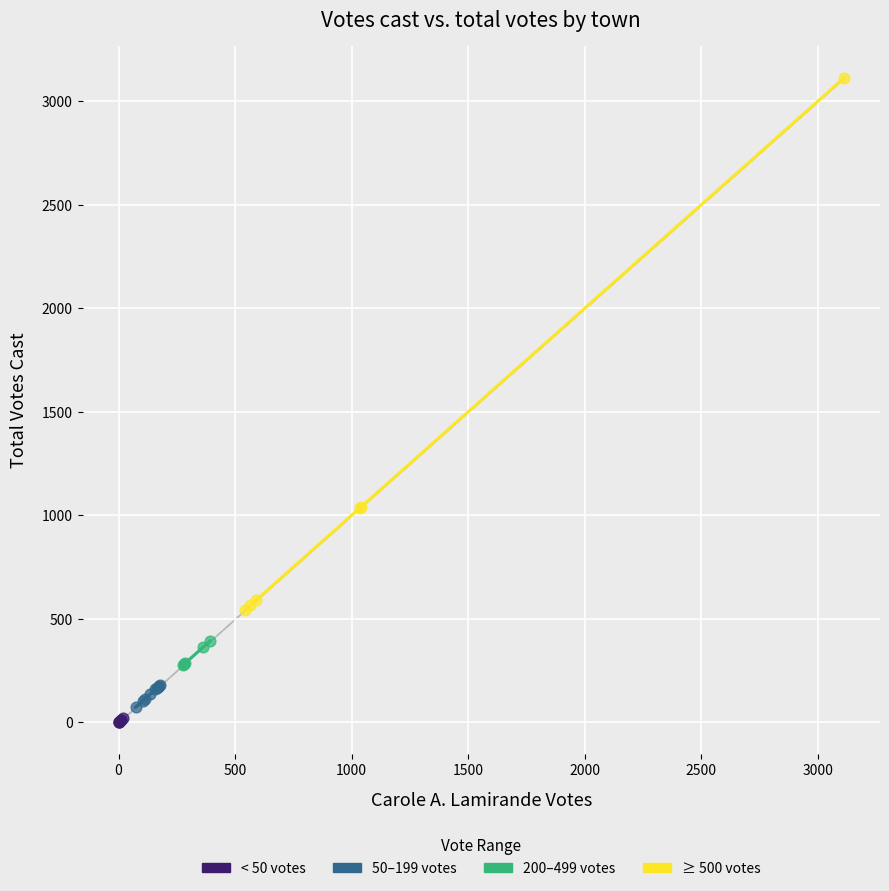

Which series has the widest spread of Y values?

≥ 500 votes